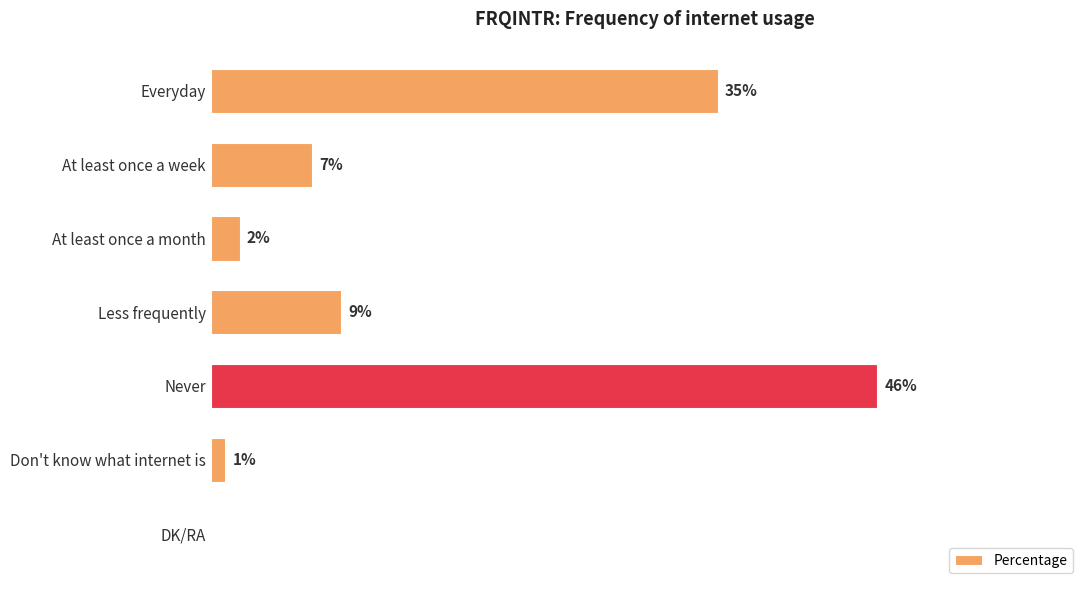

Which has a higher value, Never or DK/RA?

Never